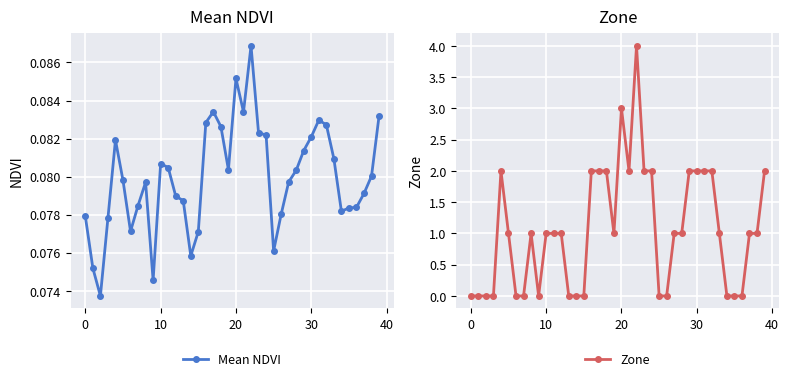

What is the sum of all Zone values?

42